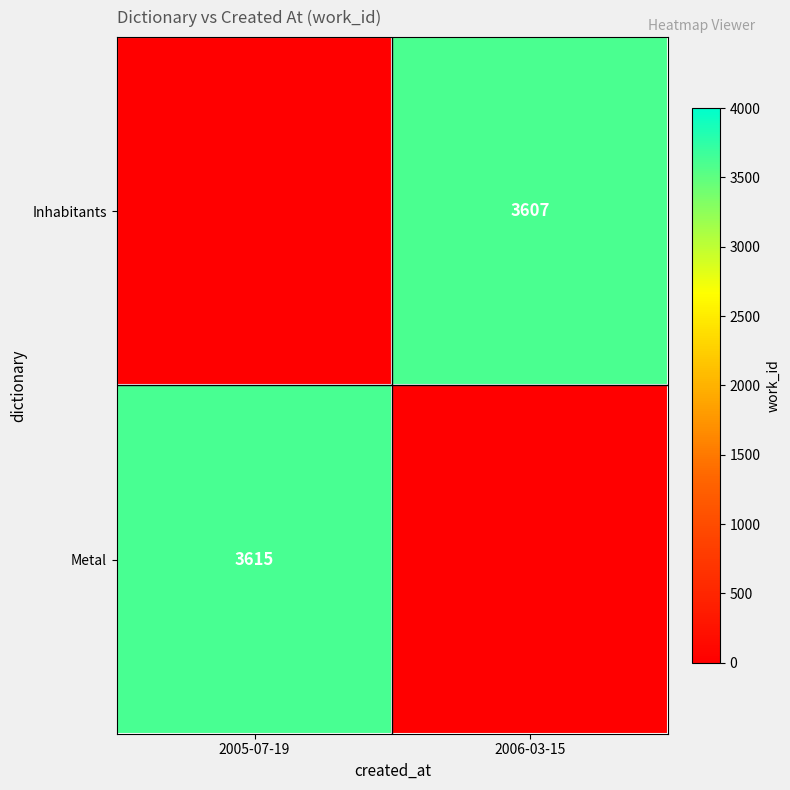

What is the total value across all series at 2006-03-15?

3607